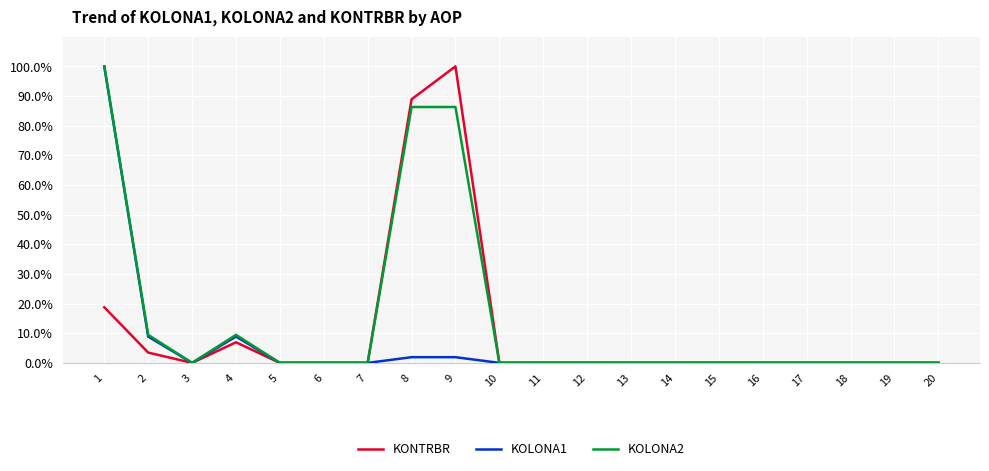

The KOLONA2 series shows 52.2 at 16. True or false?

False